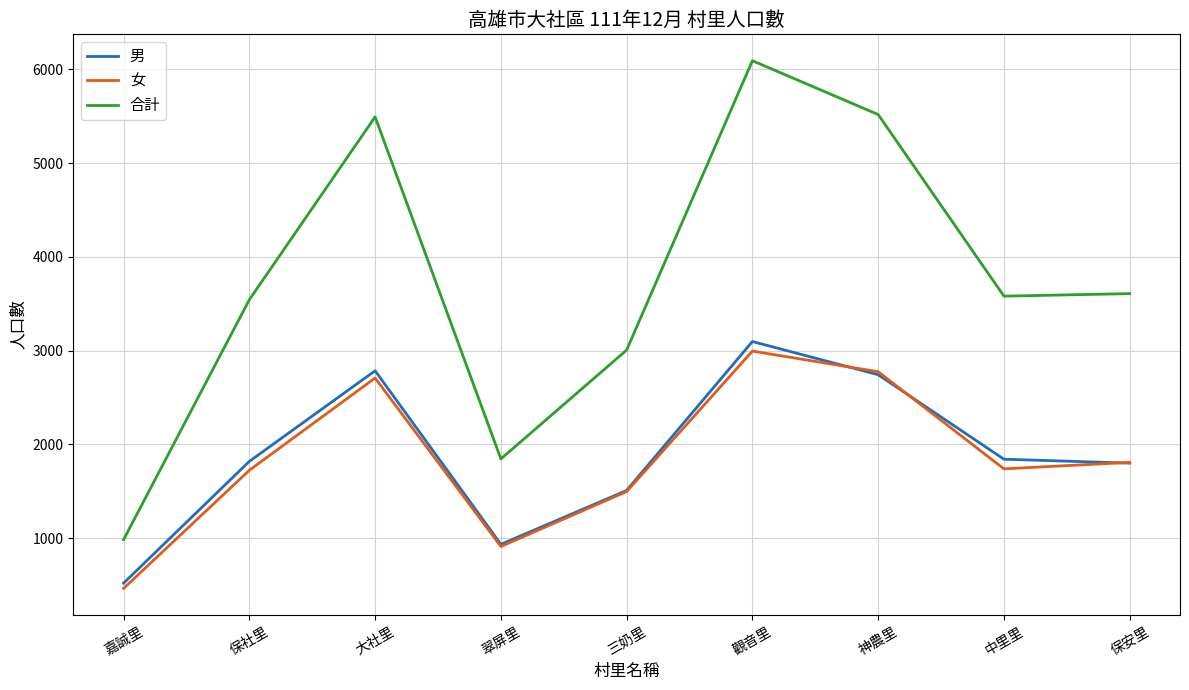

What is the smallest value displayed?

464